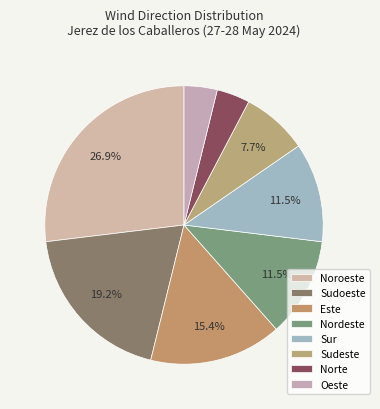

The Sudeste slice represents 1% of the pie. True or false?

False